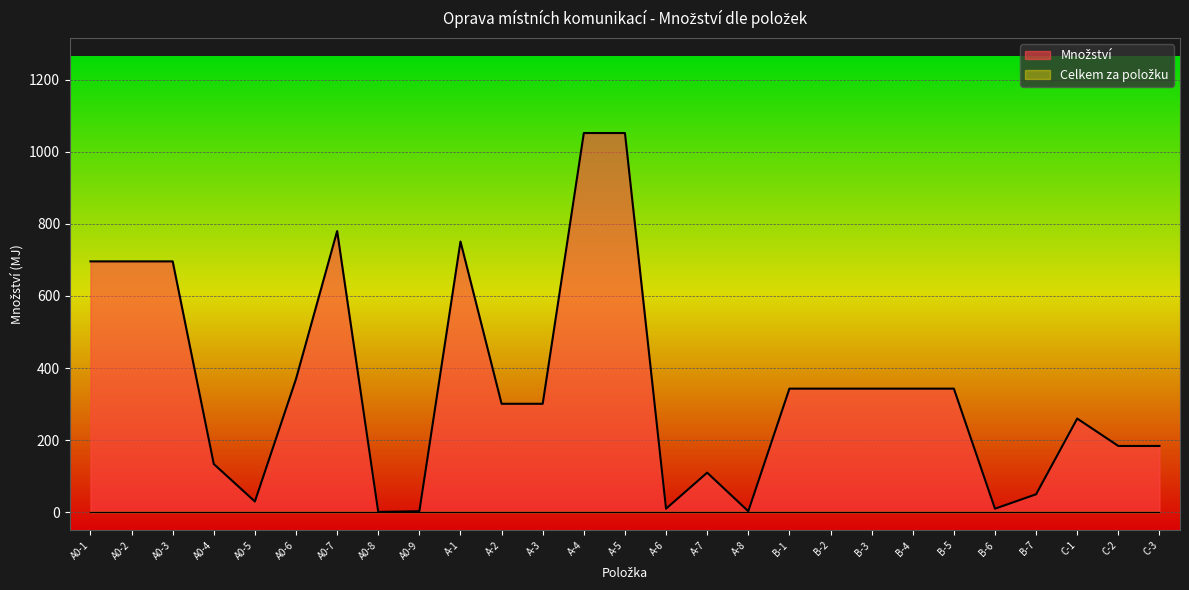

How many values are below 301?

12